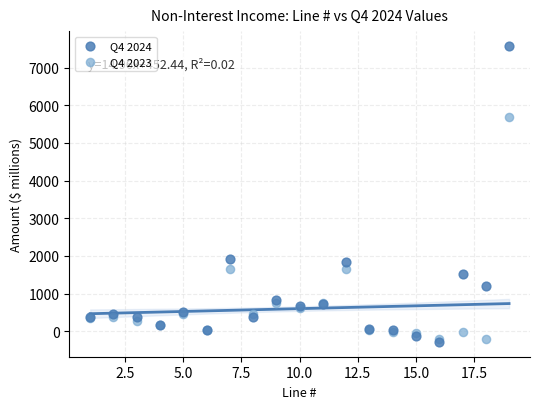

Across all series, what Y value is closest to 3646?

1924